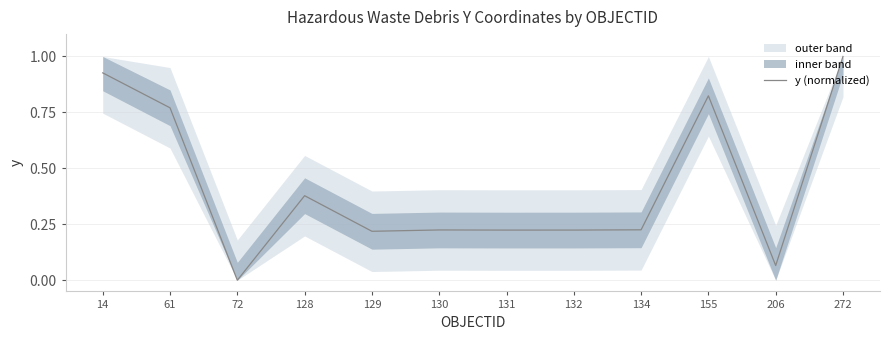

What is the maximum value shown in the chart?

1.0